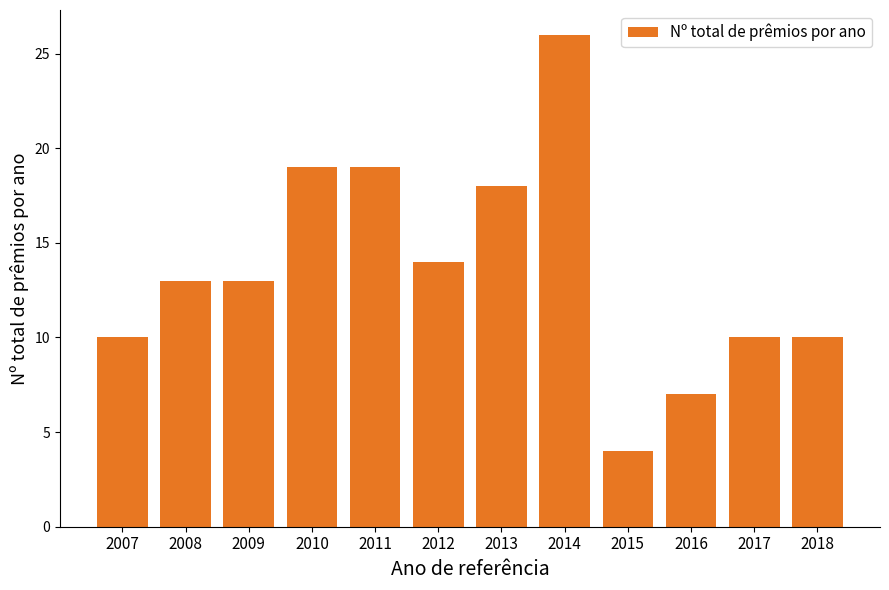

Which category has the lowest value across all series?

2015